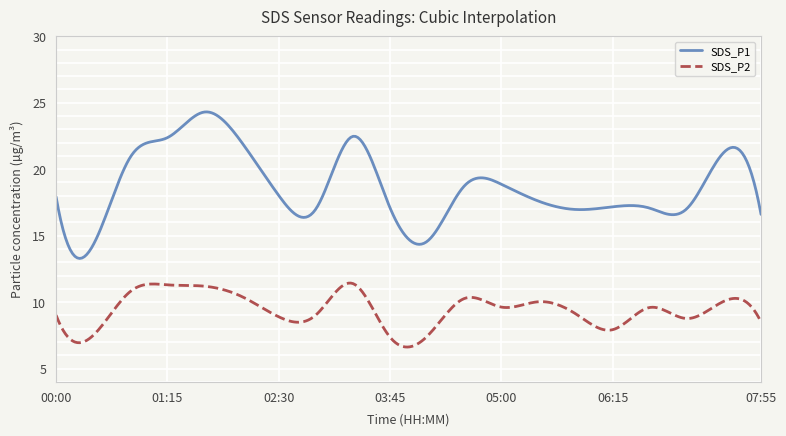

True or false: SDS_P2 and SDS_P1 cross at least once.

False